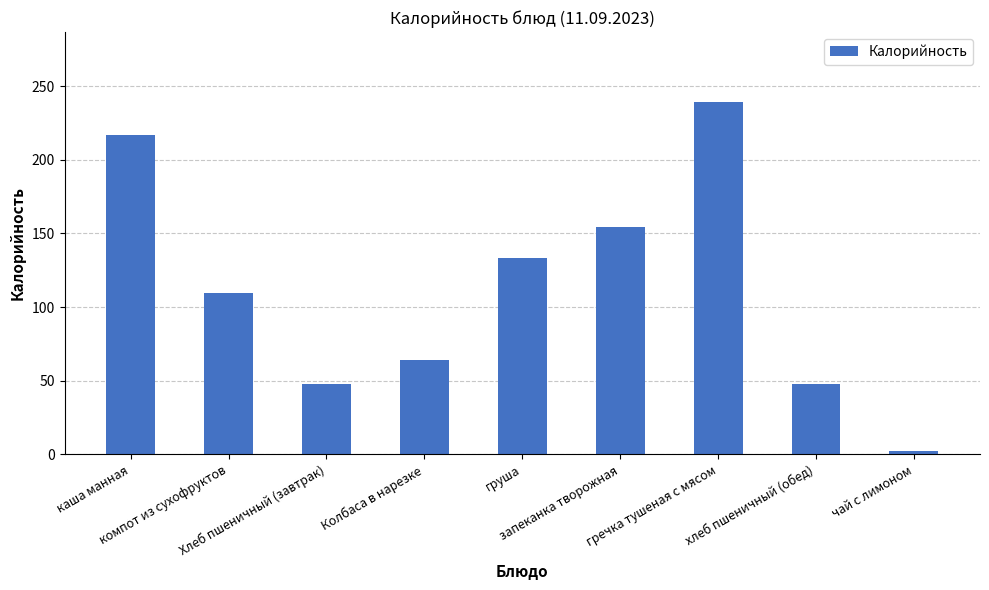

What is the difference between the values at Колбаса в нарезке and компот из сухофруктов?

45.0